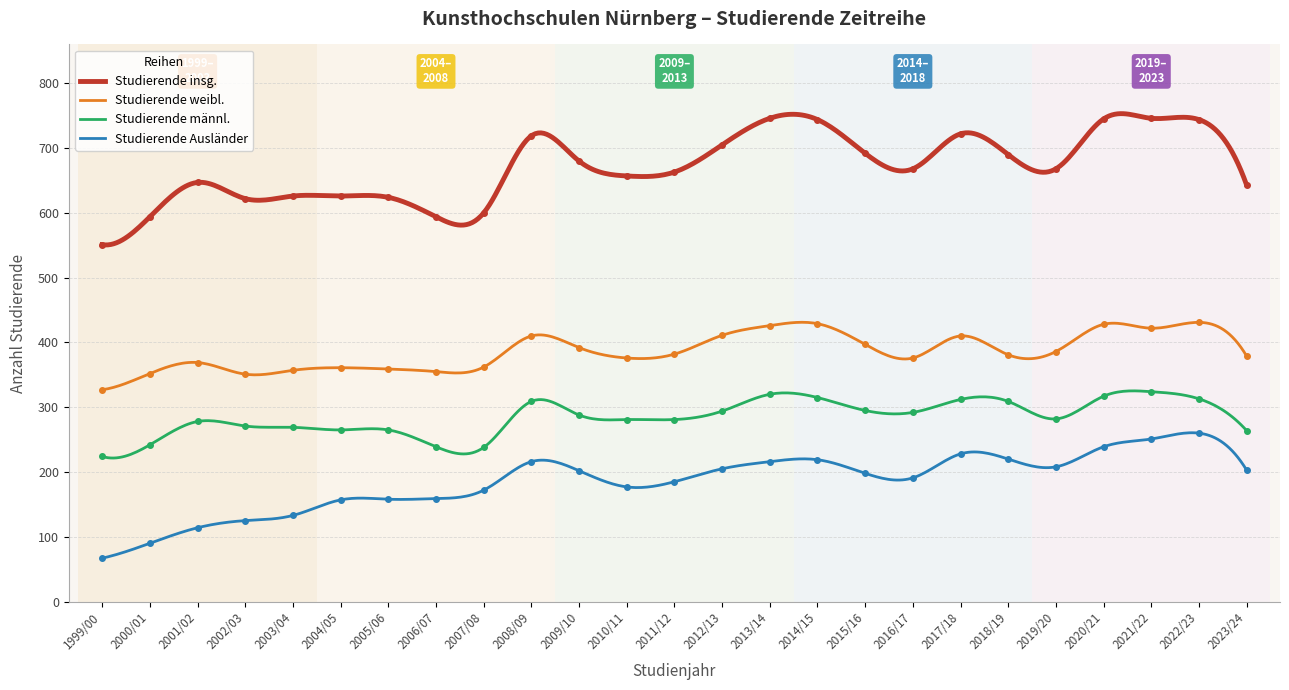

Where is Studierende weibl. nearest to the value 379?

2023/24